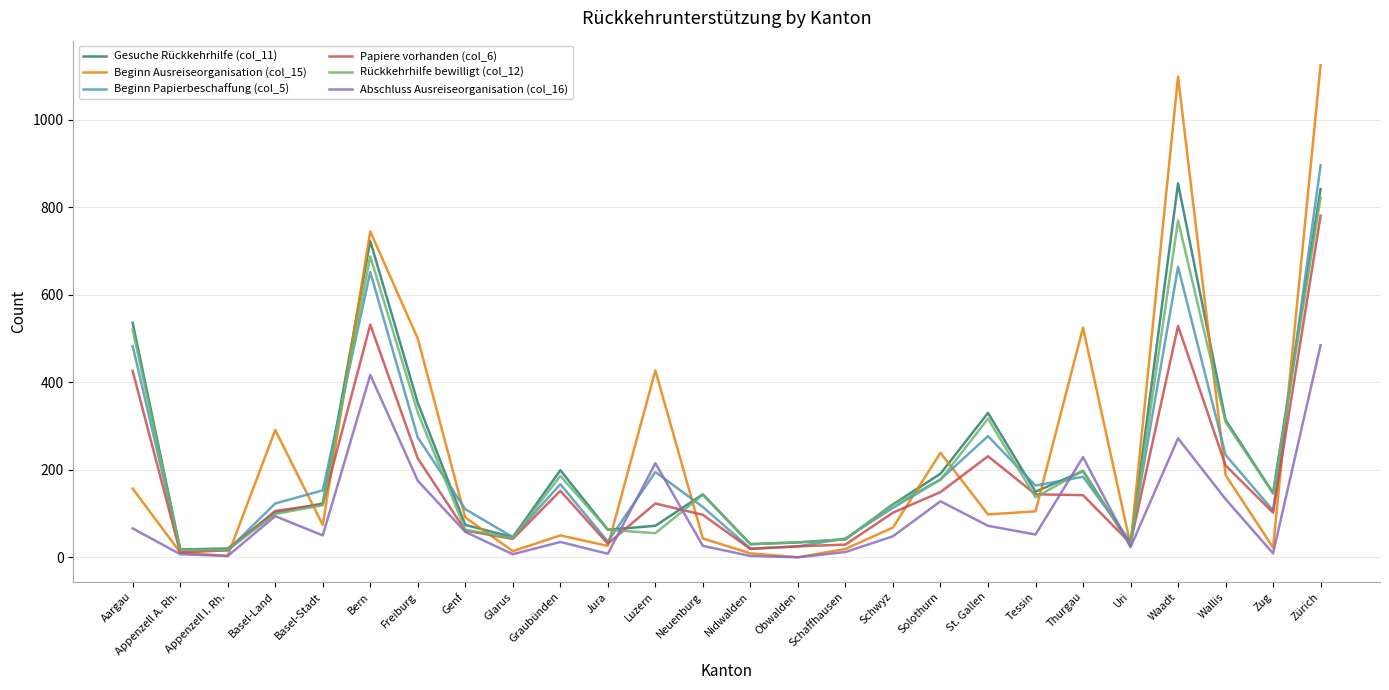

What is the maximum value shown in the chart?

1125